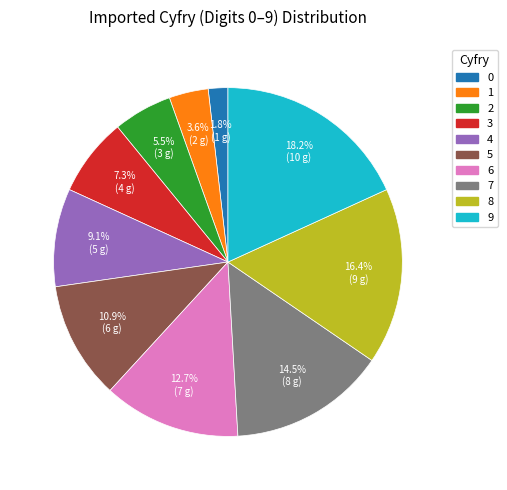

Does any single category account for the majority?

No